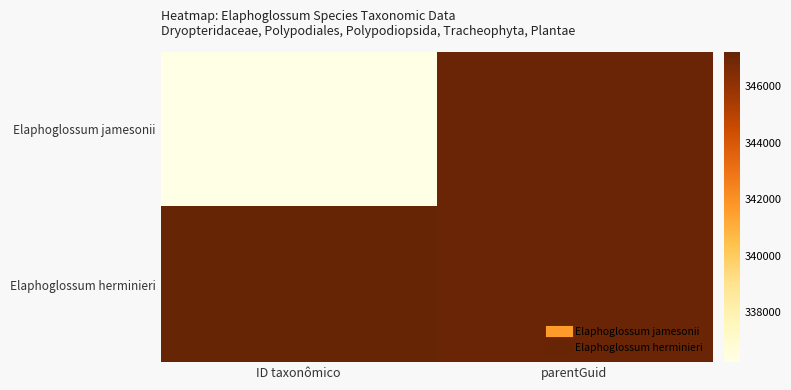

At parentGuid, list the series in order from smallest to largest.

Elaphoglossum jamesonii, Elaphoglossum herminieri